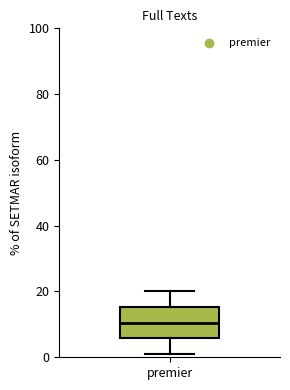

Transcribe this box plot: give where the median line is, the range the box spans, and where the two whiskers end, as read against the y-axis. The values are not printed on the chart, so give them approximately, as read against the axis.

median 10, box 6 to 16, whiskers 2 to 20